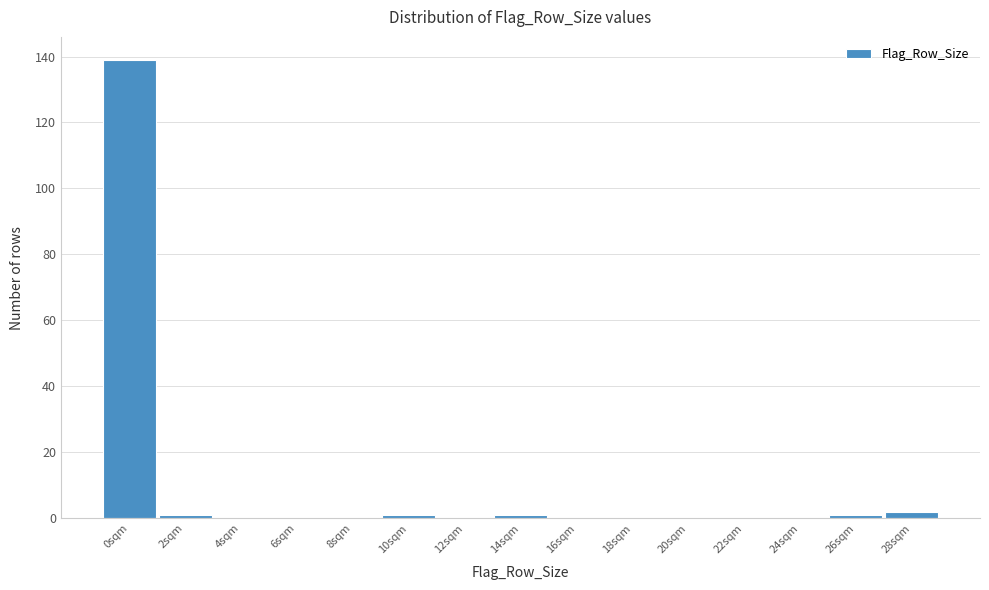

Reading left to right, what are all the values shown in this chart?

0sqm=139	2sqm=1	4sqm=0	6sqm=0	8sqm=0	10sqm=1	12sqm=0	14sqm=1	16sqm=0	18sqm=0	20sqm=0	22sqm=0	24sqm=0	26sqm=1	28sqm=2